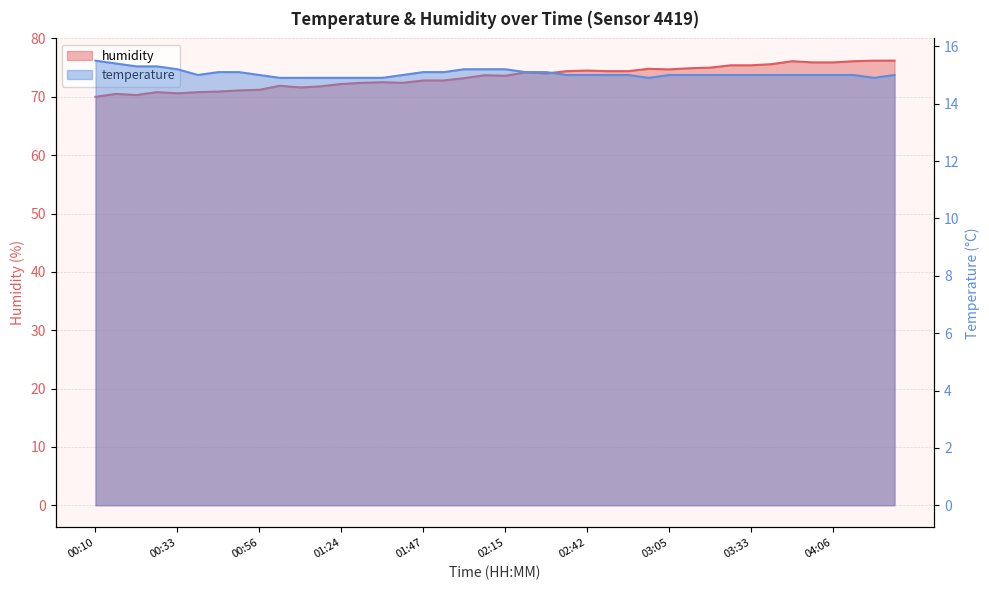

True or false: humidity and temperature cross at least once.

False